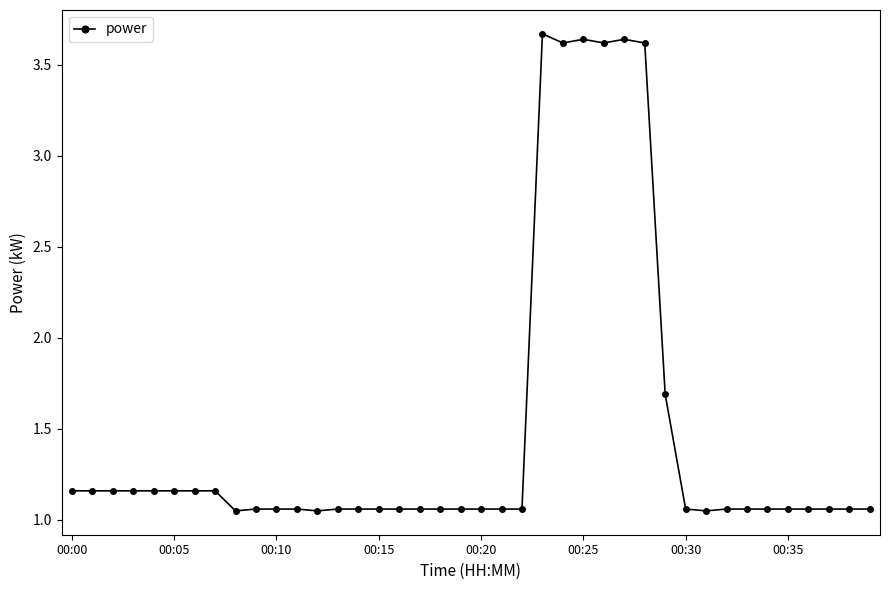

What is the average value?

1.5